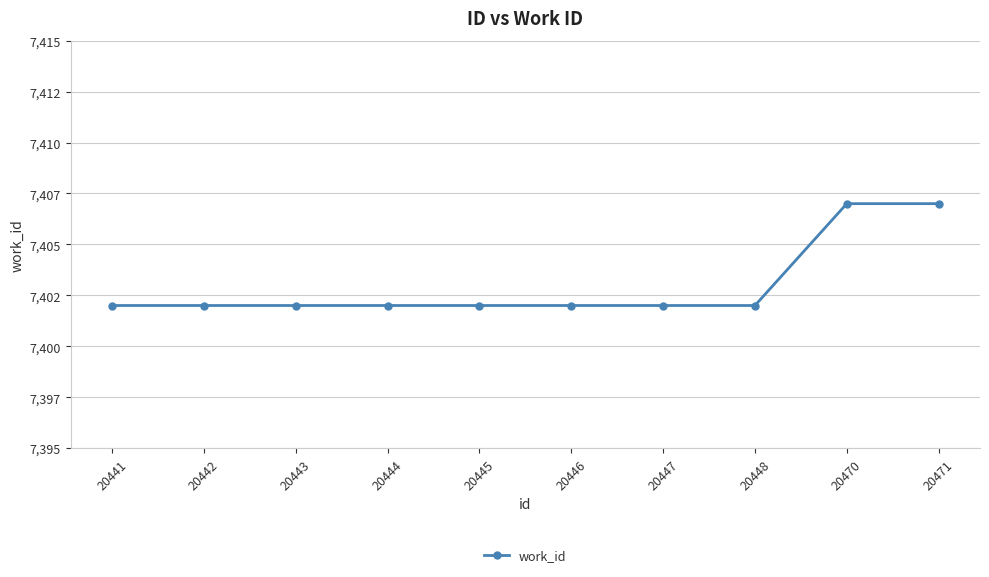

How many values are between 7402 and 7403?

8